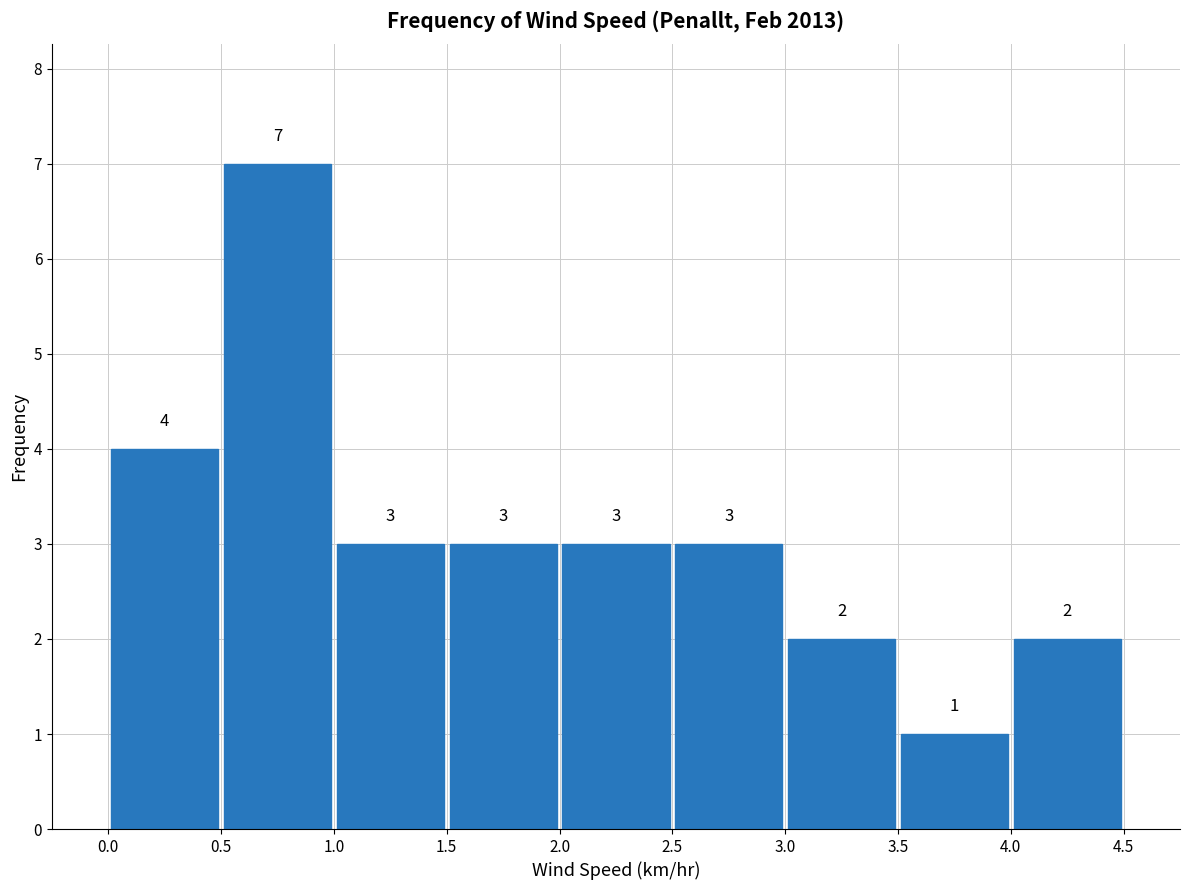

Over which range of the x-axis is the bar tallest?

0.5 to 1.0